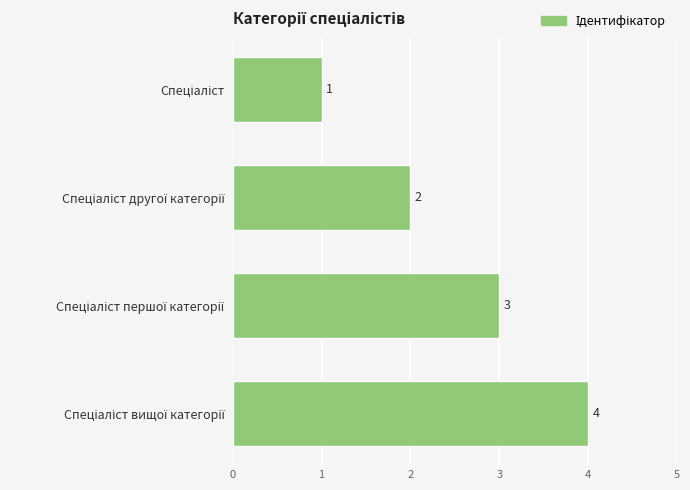

What is the maximum value shown in the chart?

4